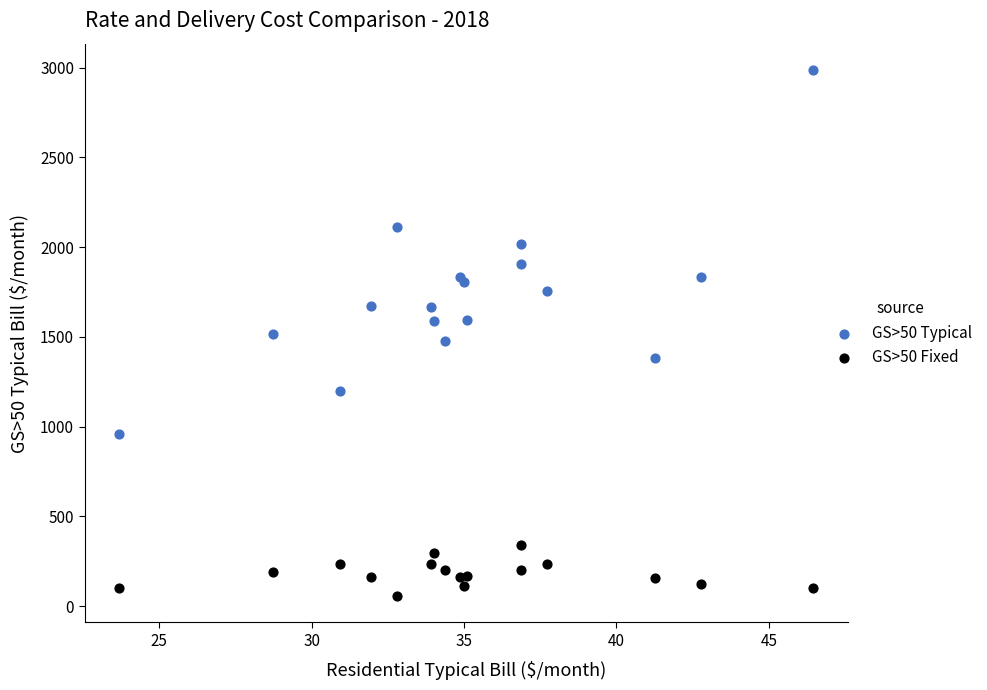

What is the X range (max minus min) for the scatter plot?

22.8